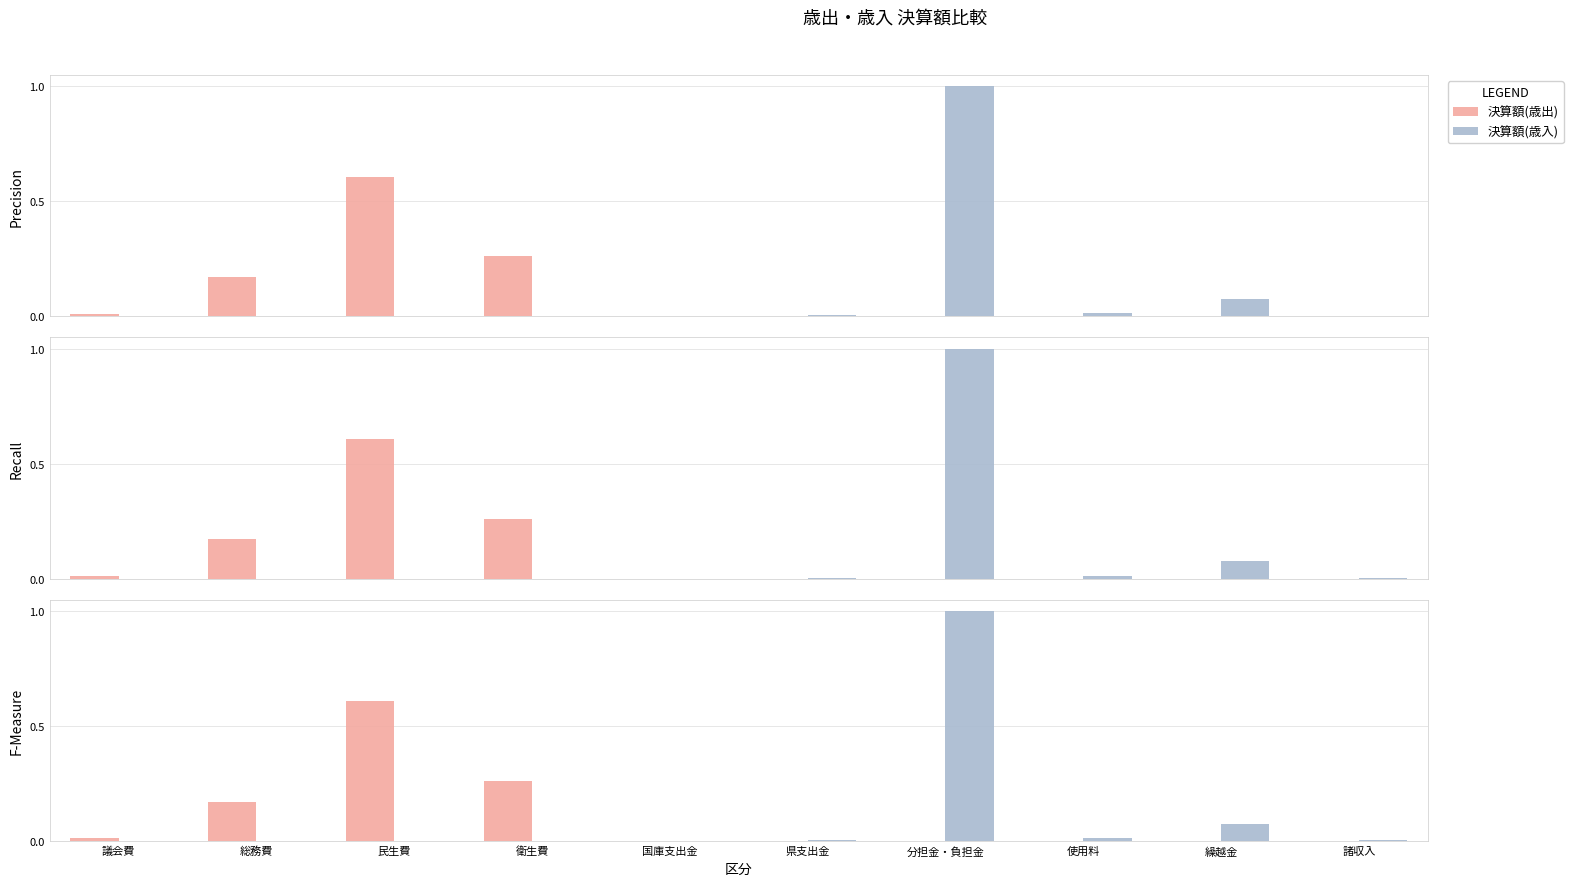

Which label corresponds to the smallest value in the chart?

国庫支出金